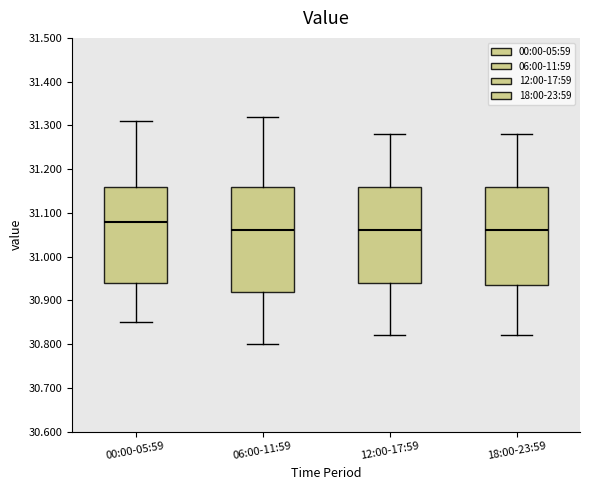

Comparing the boxes themselves (not the whiskers), which one is the tallest?

06:00-11:59